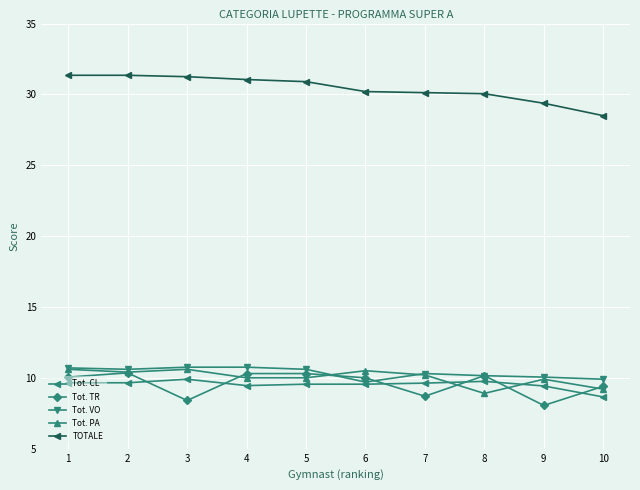

What is the sum of the TOTALE values at 4 and 5?

62.0